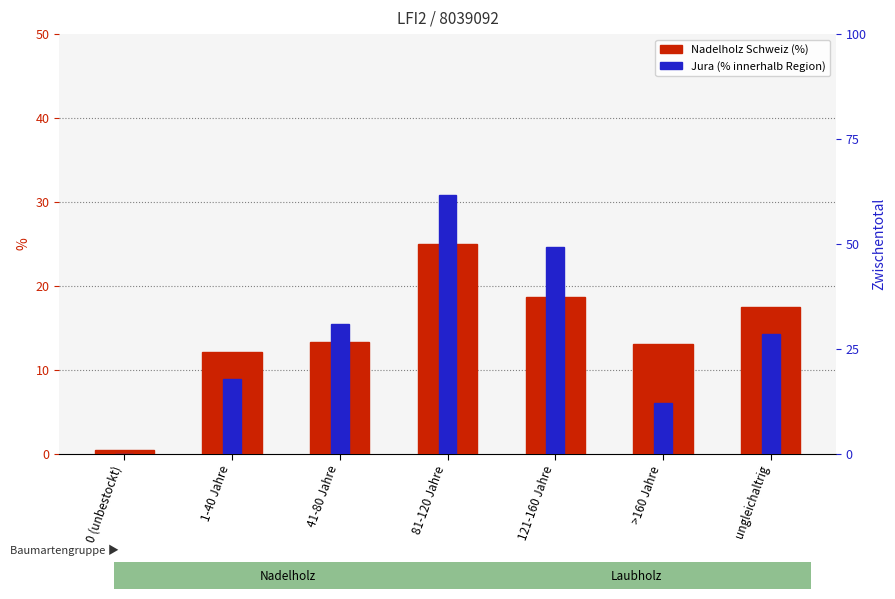

Reading left to right, transcribe all the data shown in this chart.

Nadelholz Schweiz (%): 0.4	12.1	13.3	25.0	18.7	13.1	17.5
Jura (%): 0.0	0.7	1.2	2.5	2.0	0.5	1.1